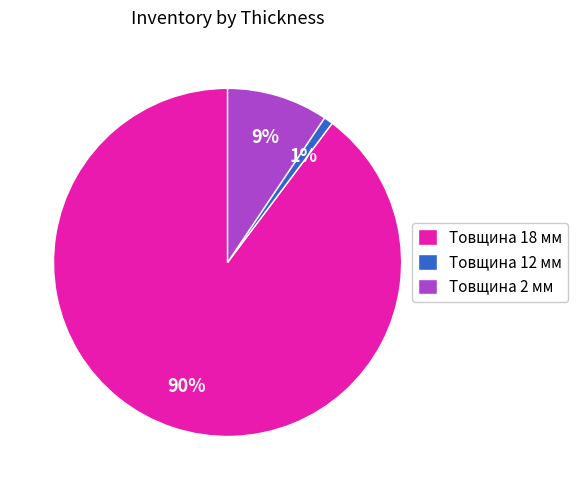

To the nearest percent, what portion does Товщина 12 мм represent?

1%